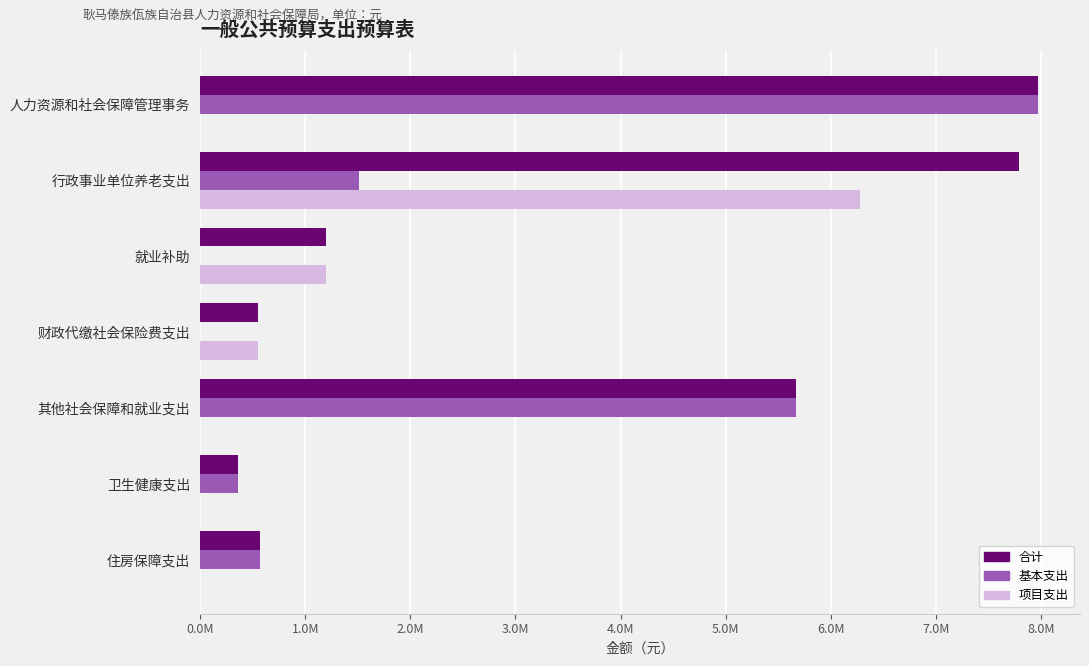

What are all the series names shown in the legend?

合计, 基本支出, 项目支出